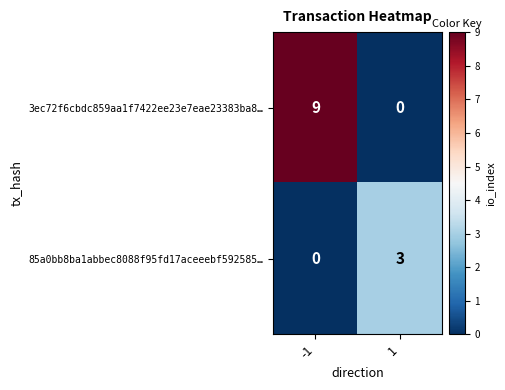

What is the difference between the maximum and minimum values in the 85a0bb8ba1abbec8088f95fd17aceeebf592585… series?

3